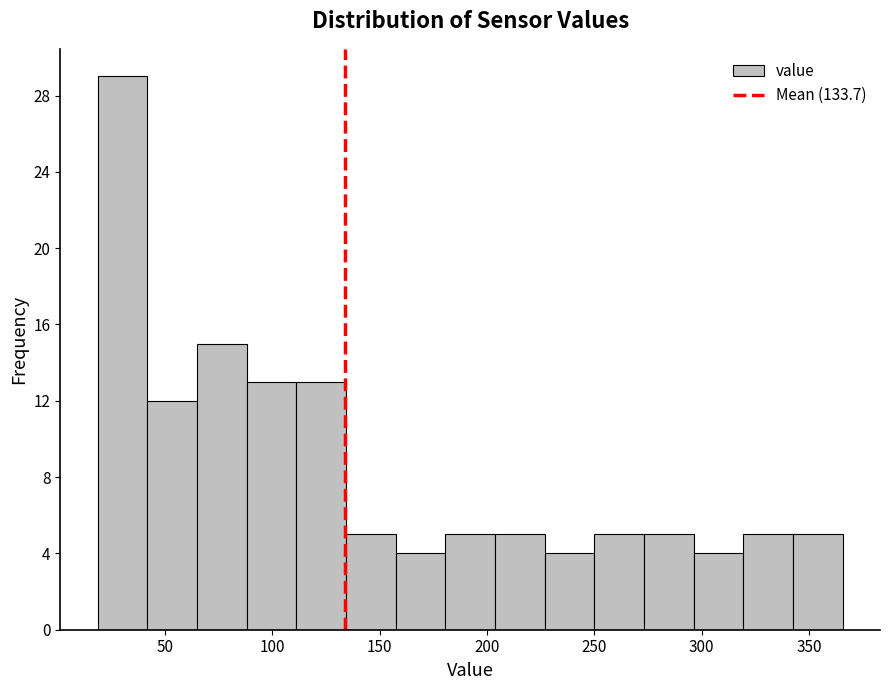

Over which range of the x-axis is the bar tallest?

20 to 40